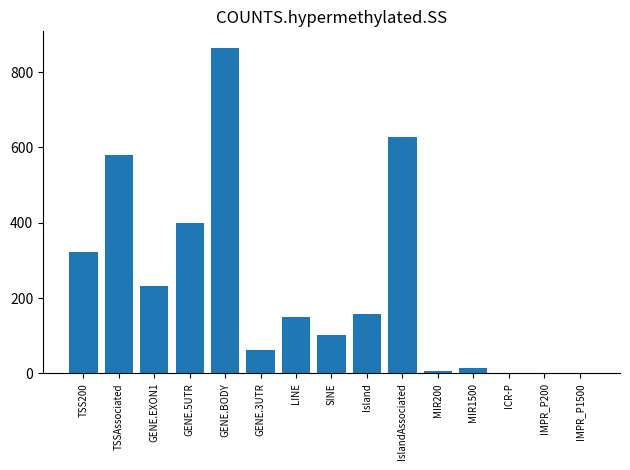

The chart shows a value of 541 at ICR-P. True or false?

False